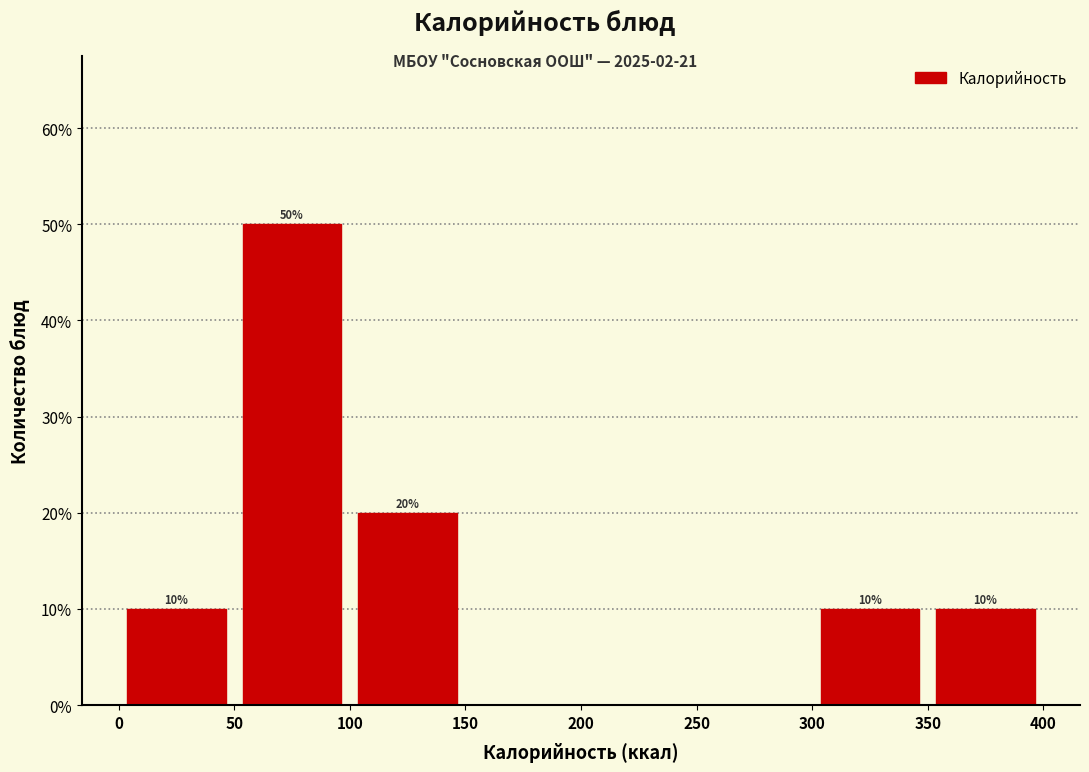

Over which range of the x-axis is the bar tallest?

50 to 100